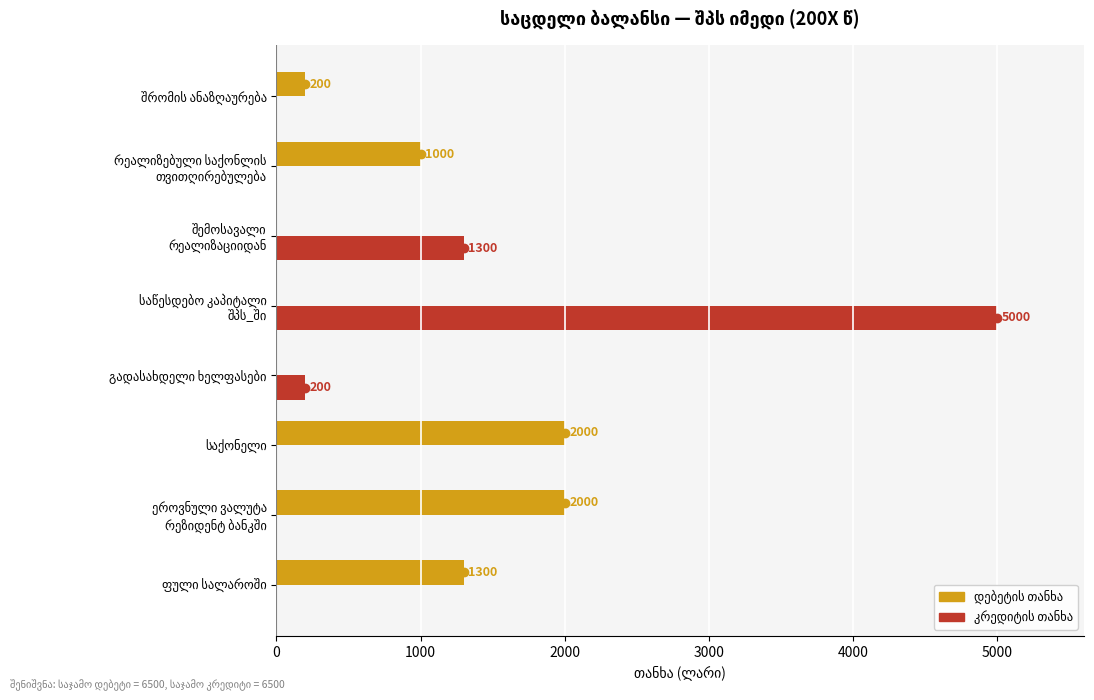

What is the maximum value shown in the chart?

5000